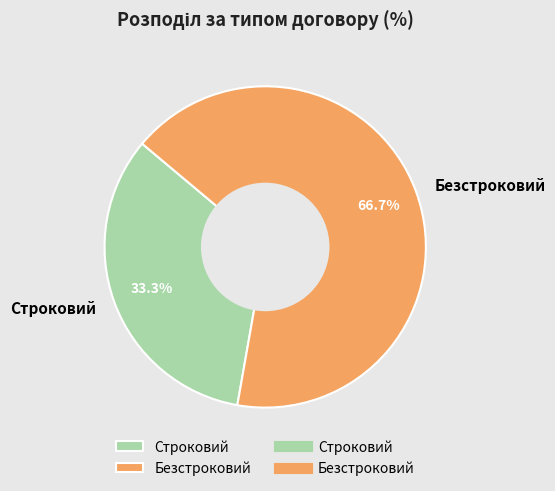

What is the largest slice in the pie chart?

Безстроковий